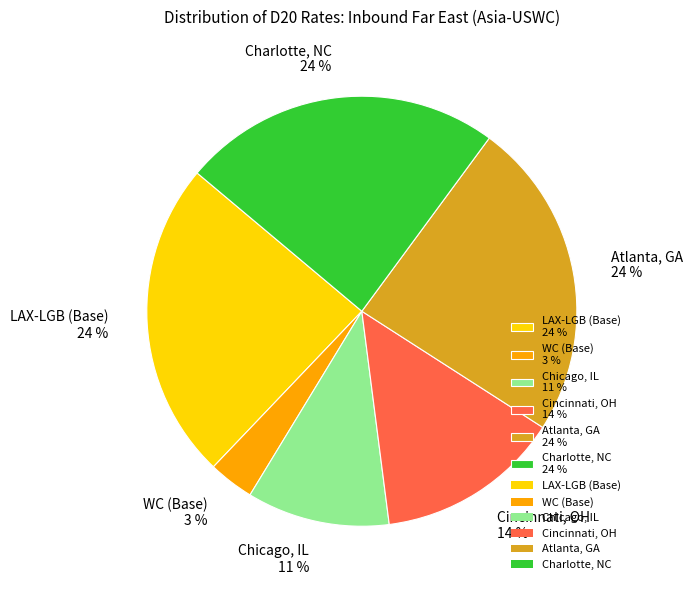

To the nearest percent, what is the average slice percentage?

17%